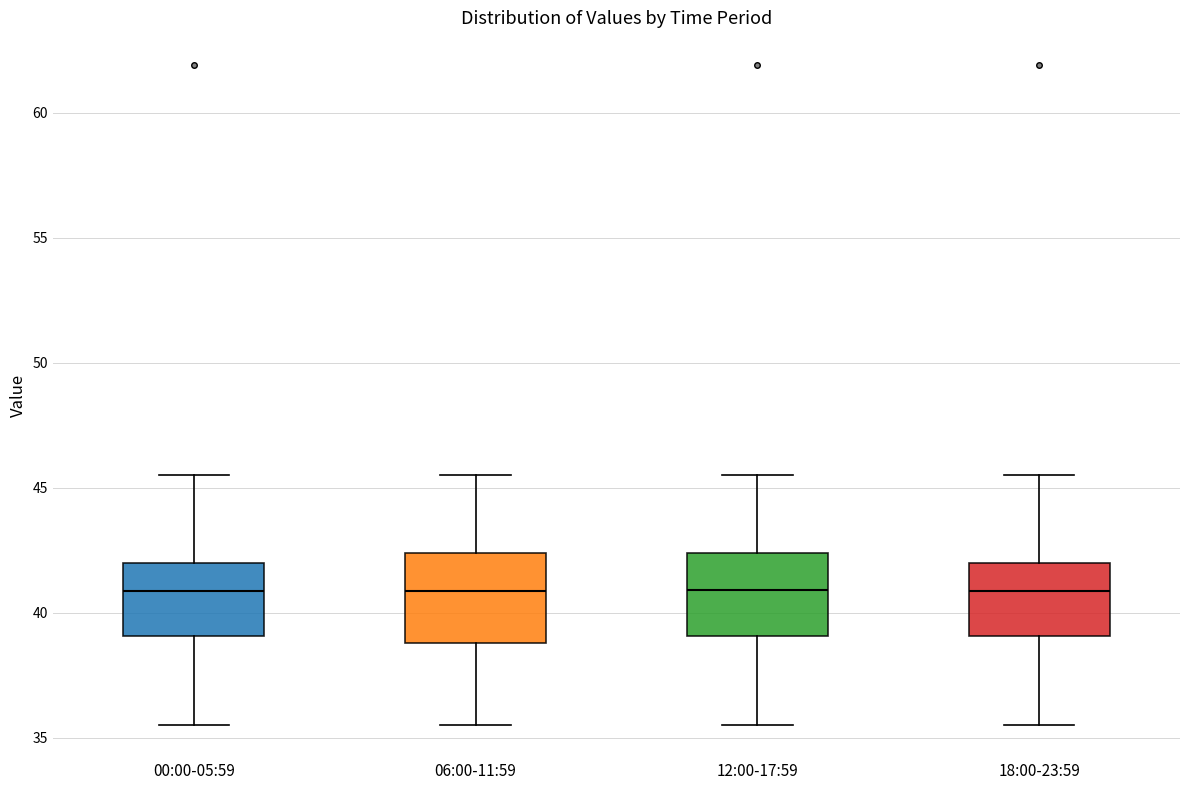

Where does the upper whisker of the box for 06:00-11:59 end on the y-axis? The values are not printed on the chart, so give them approximately, as read against the axis.

45.5